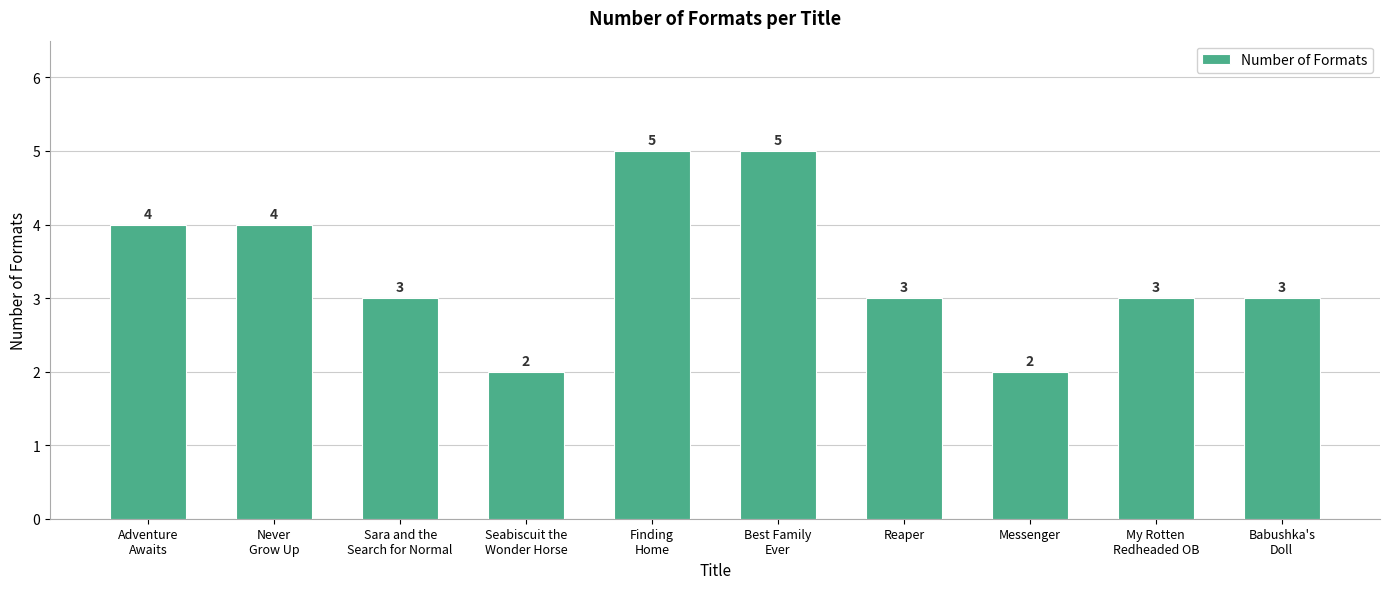

How many values are between 3 and 4?

6